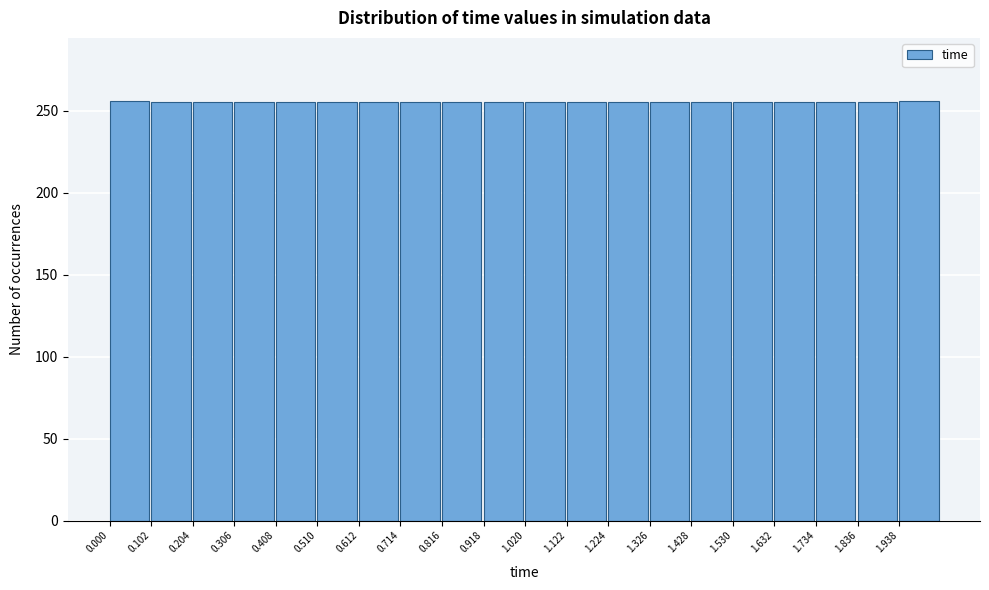

Reading left to right, list every bar in this chart as the range it spans on the x-axis followed by its height. Neither the bar edges nor the heights are printed on the chart, so give them approximately, as read against the axes.

0.00 to 0.10: 255
0.10 to 0.20: 255
0.20 to 0.30: 255
0.30 to 0.40: 255
0.40 to 0.52: 255
0.52 to 0.62: 255
0.62 to 0.72: 255
0.72 to 0.82: 255
0.82 to 0.92: 255
0.92 to 1.02: 255
1.02 to 1.12: 255
1.12 to 1.22: 255
1.22 to 1.32: 255
1.32 to 1.42: 255
1.42 to 1.54: 255
1.54 to 1.64: 255
1.64 to 1.74: 255
1.74 to 1.84: 255
1.84 to 1.94: 255
1.94 to 2.04: 255